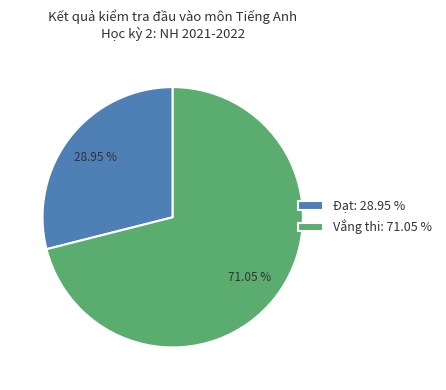

The Vắng thi slice represents 66% of the pie. True or false?

False